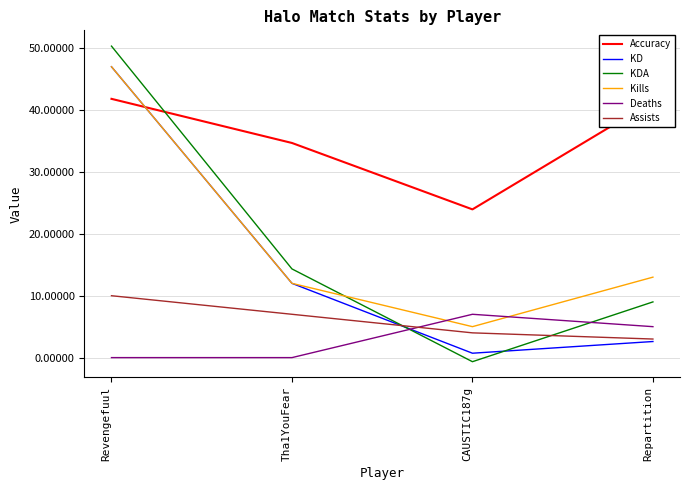

Is the value of KDA at Repartition greater than the value of Deaths at CAUSTIC187g?

Yes